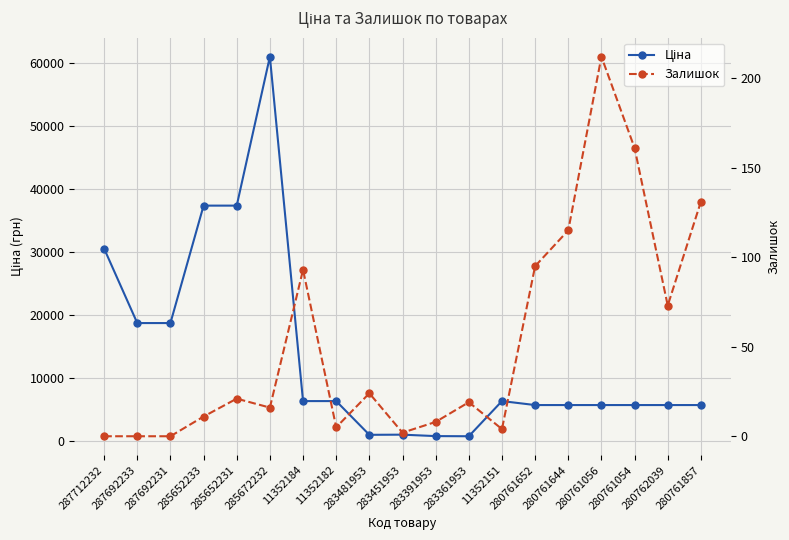

Rank the series at 283451953 from highest to lowest value.

Ціна, Залишок